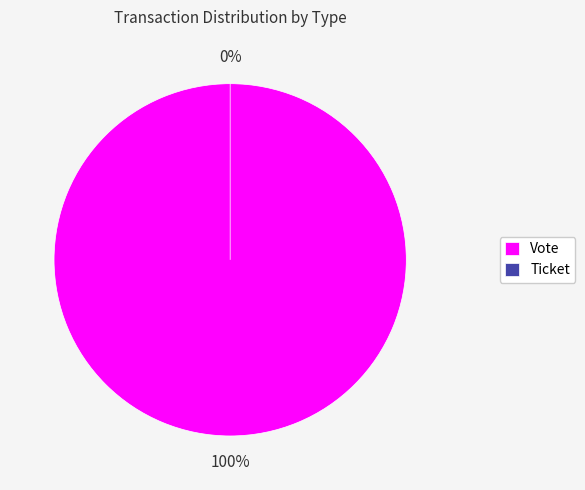

What is the total percentage of Vote and Ticket?

100.0%